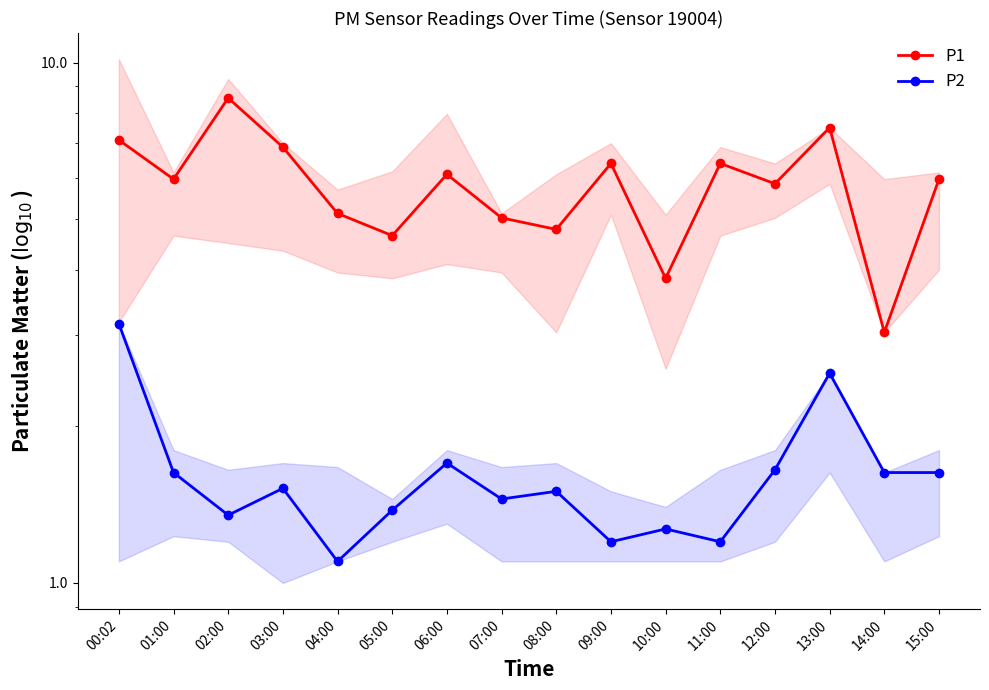

Rank the categories by P2 value from highest to lowest.

00:02, 13:00, 06:00, 12:00, 01:00, 14:00, 15:00, 03:00, 08:00, 07:00, 05:00, 02:00, 10:00, 09:00, 11:00, 04:00